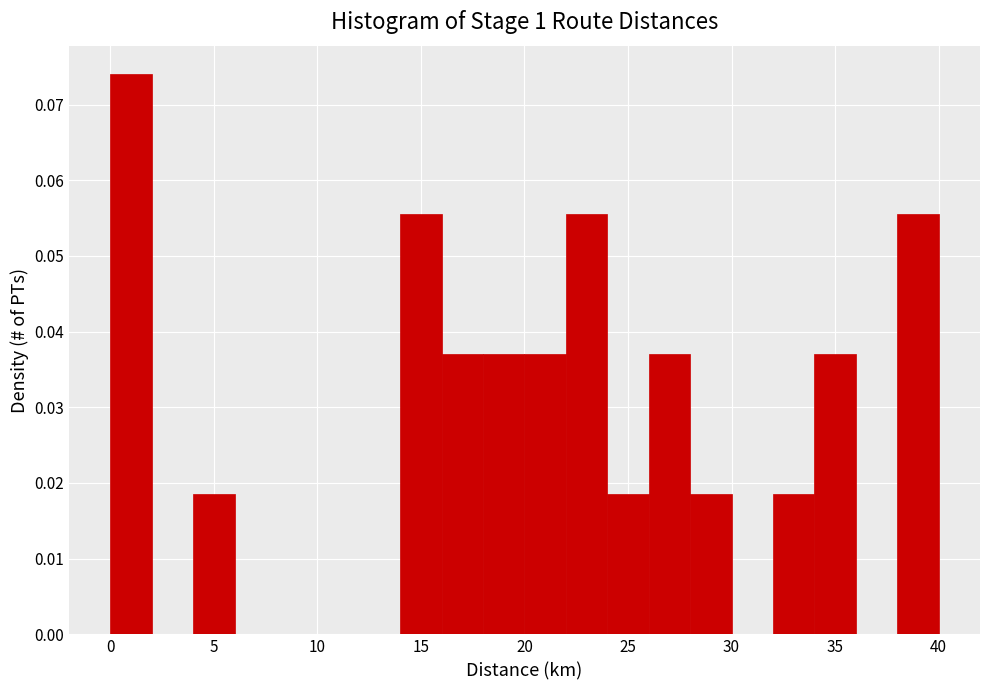

How tall is the bar that spans 32 to 34 on the x-axis? The values are not printed on the chart, so give them approximately, as read against the axis.

0.019